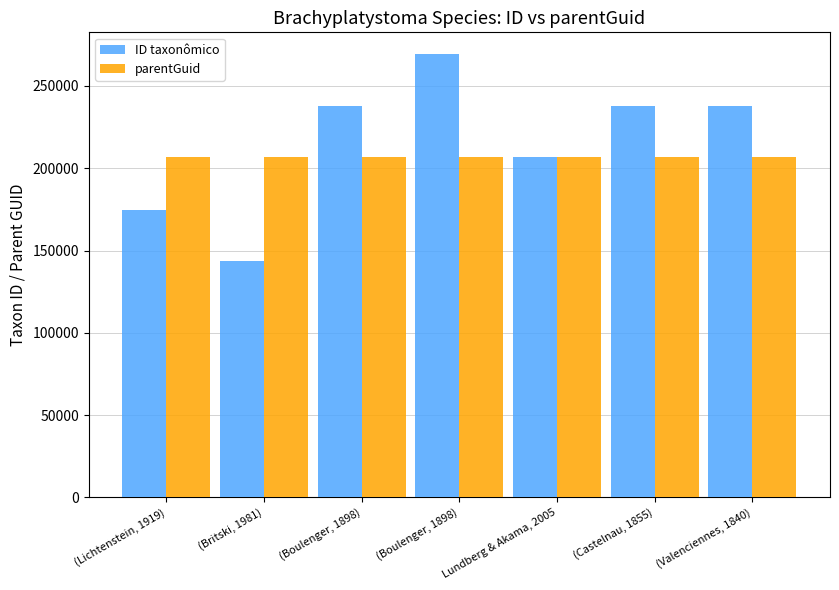

How many bars are there in total?

14